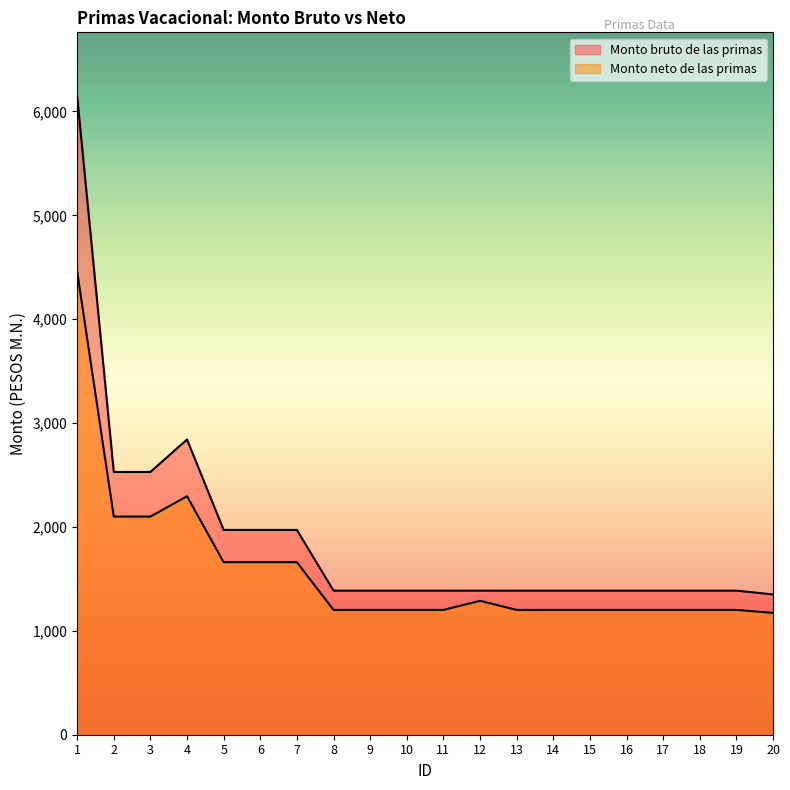

What is the difference between the maximum and minimum values in the Monto neto de las primas series?

3285.4